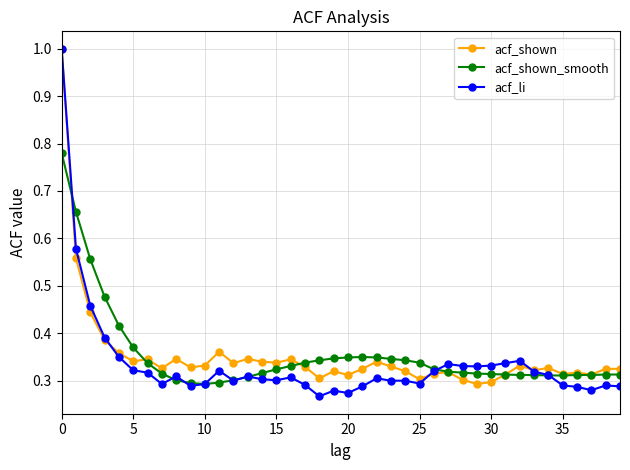

How many lines are shown in the chart?

3